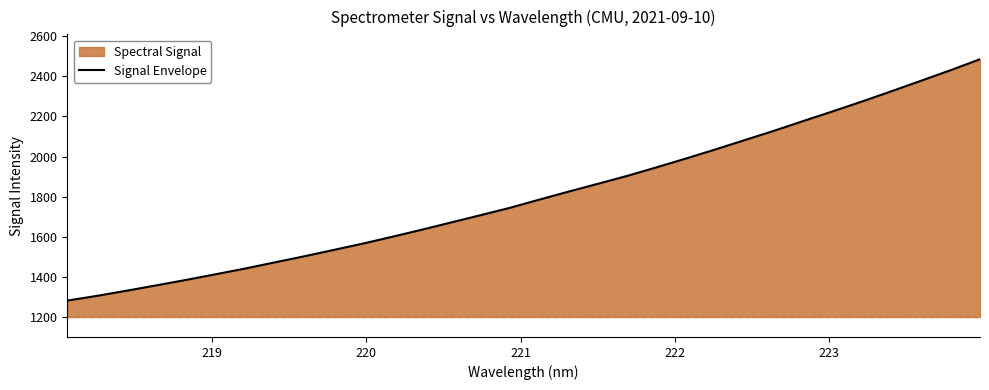

Does the chart display data point markers on the line(s)?

No